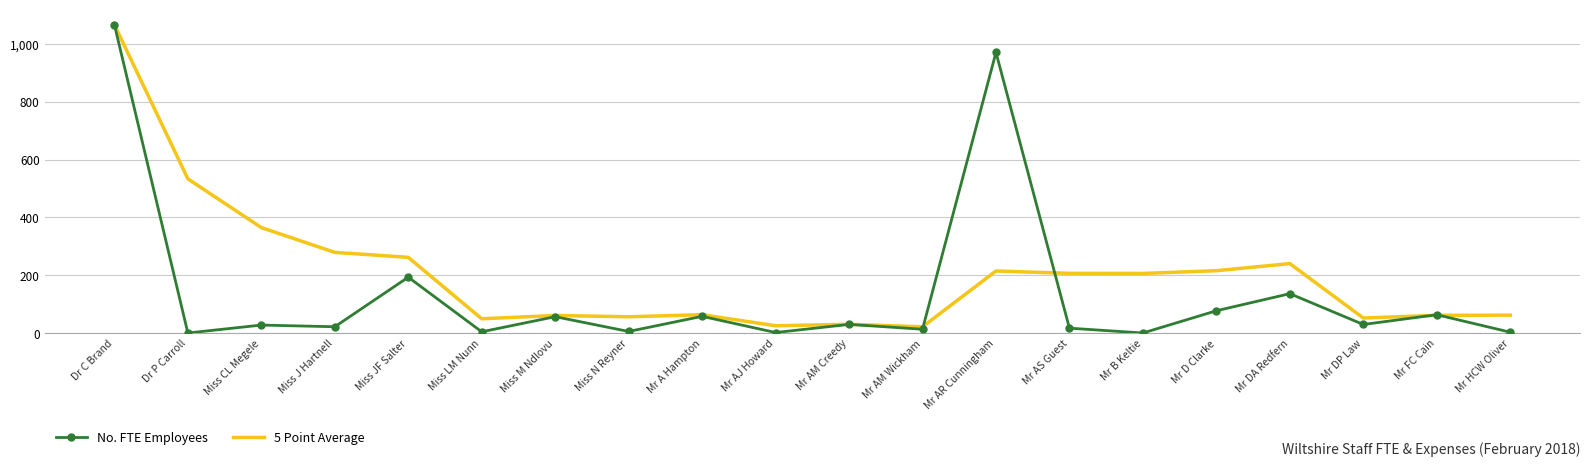

True or false: 5 Point Average has a value of 30.1 at Mr AM Creedy.

True